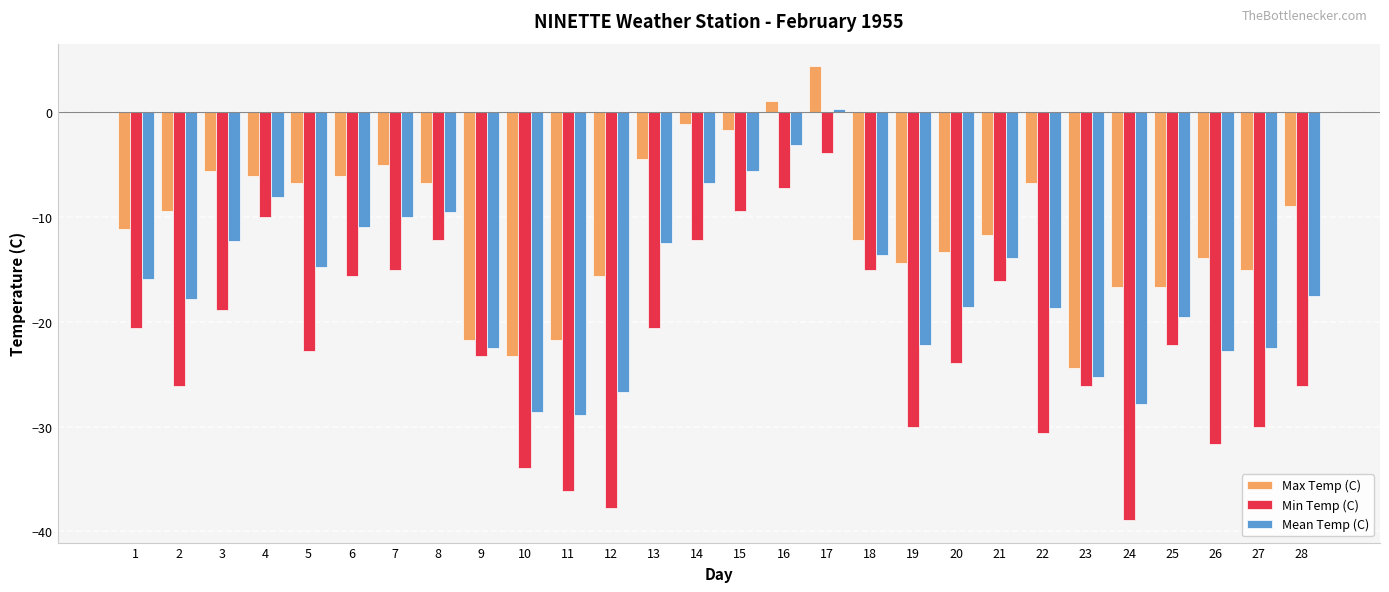

Where does the Min Temp (C) series first go above -22?

1